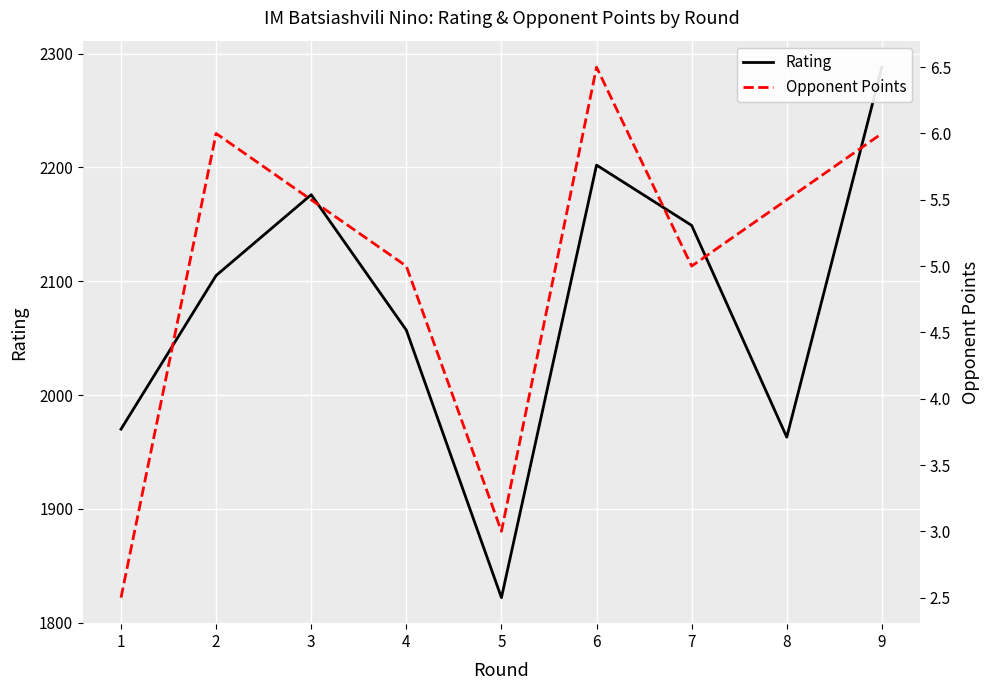

How many interior local peaks does the Rating series have?

2